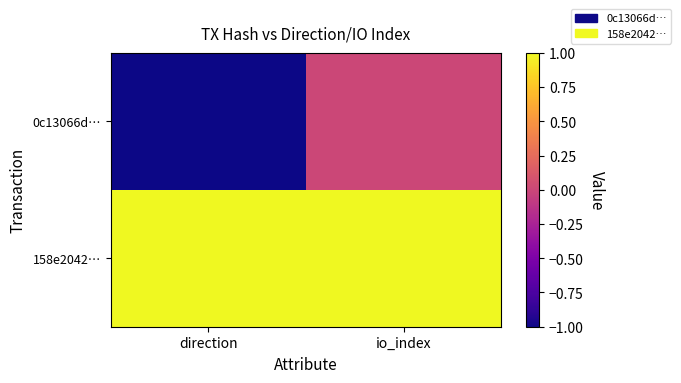

List the series in order of their overall mean, lowest first.

0c13066d…, 158e2042…